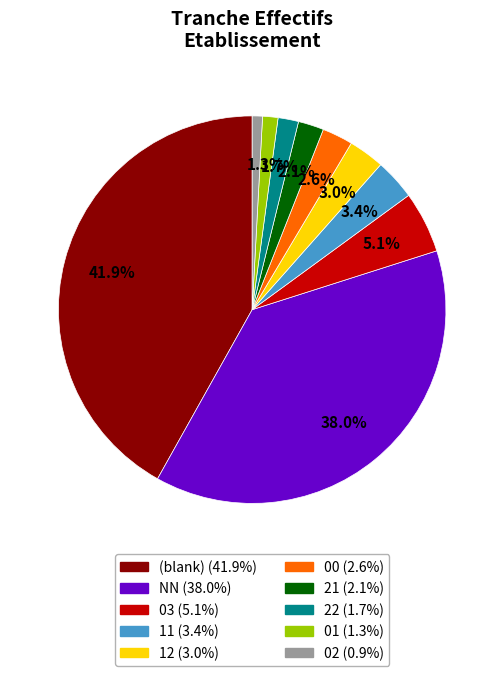

Is there any slice that represents more than half of the pie?

No